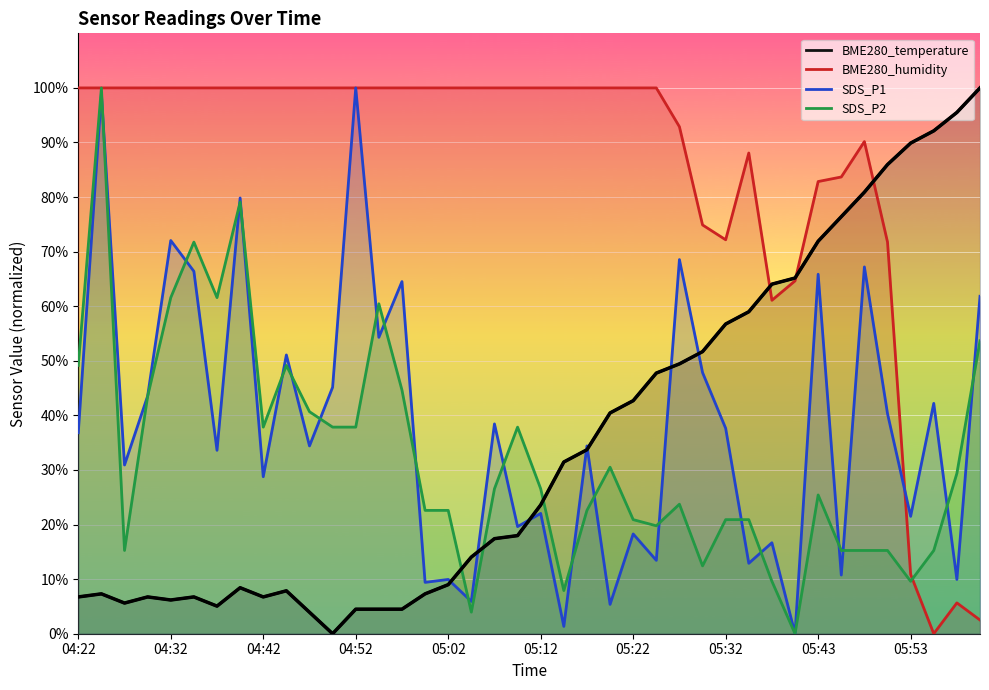

What is the difference between the maximum and minimum values in the SDS_P2 series?

100.0